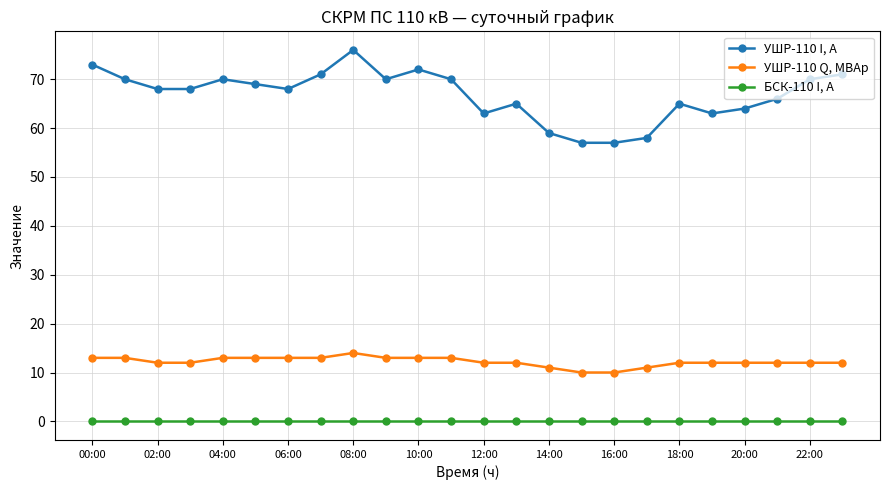

Which series has the largest range (max minus min)?

УШР-110 I, А